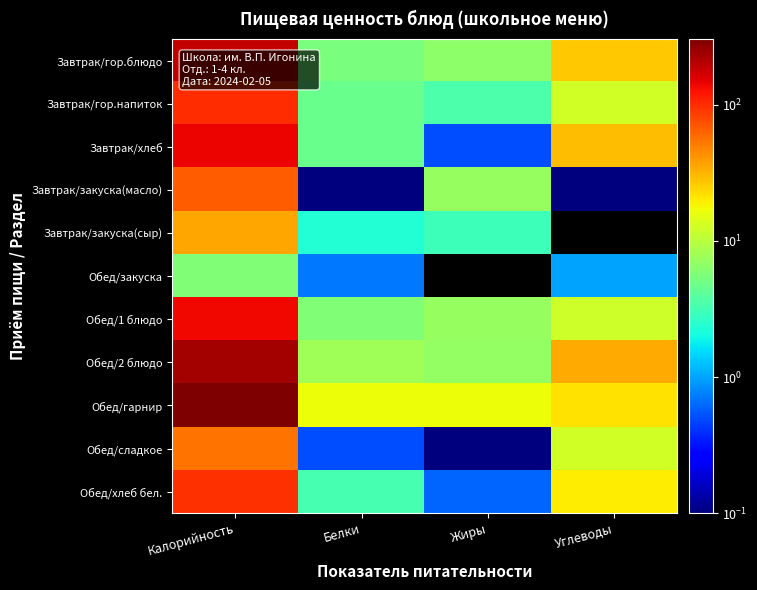

What is the spread (max minus min) of values at Белки?

16.5